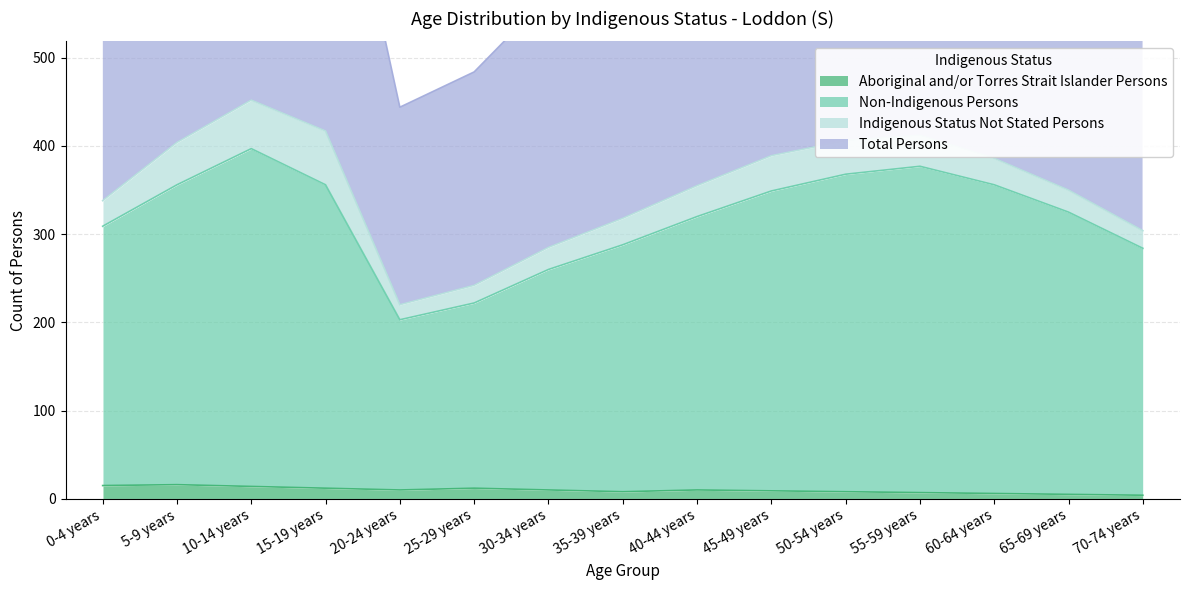

What is the difference between the Aboriginal and/or Torres Strait Islander Persons values at 0-4 years and 30-34 years?

5